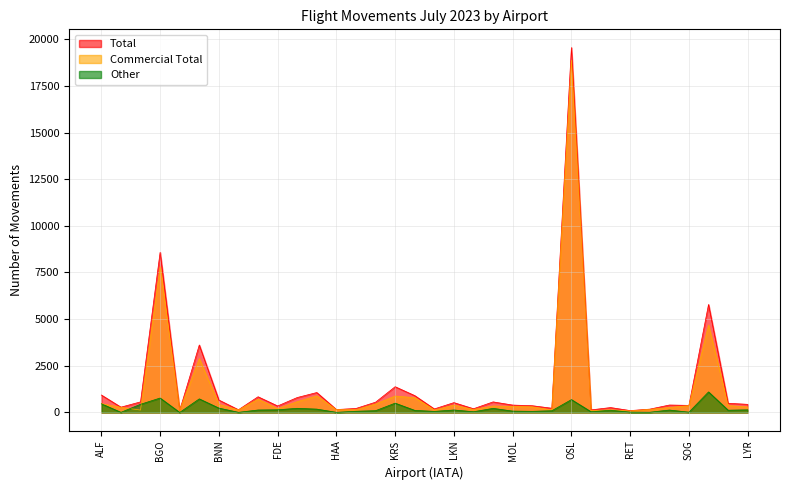

Reading left to right, extract all data points from this chart.

Total: ALF=935	ANX=284	BDU=567	BGO=8580	BVG=114	BOO=3615	BNN=666	BJF=145	FRO=841	FDE=348	HFT=800	EVE=1068	HAA=156	HVG=214	KKN=551	KRS=1379	KSU=903	LKL=189	LKN=527	MEH=199	MQN=566	MOL=396	MJF=361	OSY=226	OSL=19552	RRS=138	RVK=262	RET=100	SDN=178	SSJ=398	SOG=380	SVG=5786	SKN=492	LYR=435
Commercial Total: ALF=471	ANX=276	BDU=129	BGO=7807	BVG=112	BOO=2887	BNN=432	BJF=137	FRO=709	FDE=204	HFT=578	EVE=889	HAA=148	HVG=149	KKN=456	KRS=880	KSU=791	LKL=131	LKN=394	MEH=160	MQN=346	MOL=323	MJF=300	OSY=134	OSL=18863	RRS=99	RVK=142	RET=82	SDN=165	SSJ=268	SOG=364	SVG=4685	SKN=371	LYR=294
Other: ALF=464	ANX=8	BDU=438	BGO=773	BVG=2	BOO=728	BNN=234	BJF=8	FRO=132	FDE=144	HFT=222	EVE=179	HAA=8	HVG=65	KKN=95	KRS=499	KSU=112	LKL=58	LKN=133	MEH=39	MQN=220	MOL=73	MJF=61	OSY=92	OSL=689	RRS=39	RVK=120	RET=18	SDN=13	SSJ=130	SOG=16	SVG=1101	SKN=121	LYR=141